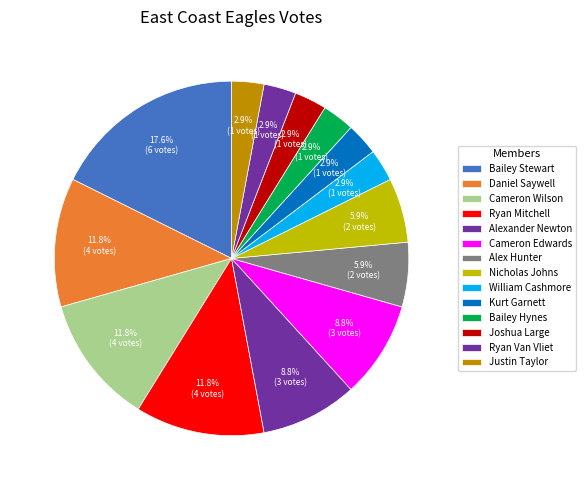

Rank the categories by value from highest to lowest.

Bailey Stewart, Daniel Saywell, Cameron Wilson, Ryan Mitchell, Alexander Newton, Cameron Edwards, Alex Hunter, Nicholas Johns, William Cashmore, Kurt Garnett, Bailey Hynes, Joshua Large, Ryan Van Vliet, Justin Taylor